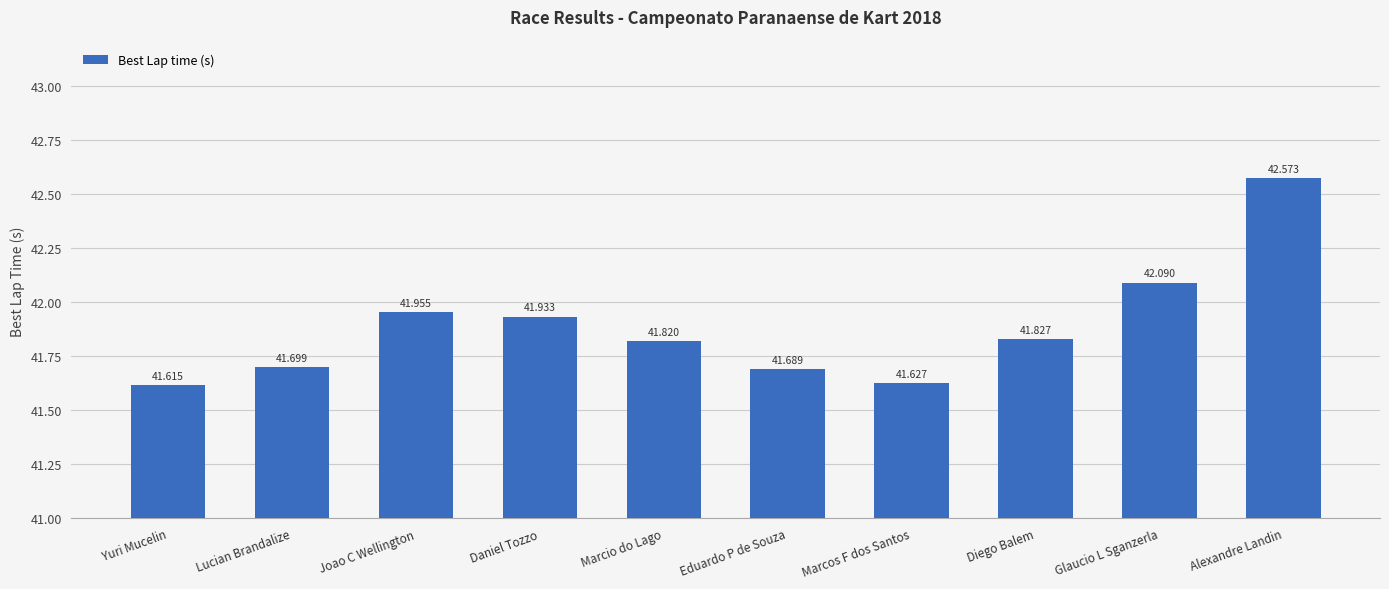

Rank the categories by value from lowest to highest.

Yuri Mucelin, Marcos F dos Santos, Eduardo P de Souza, Lucian Brandalize, Marcio do Lago, Diego Balem, Daniel Tozzo, Joao C Wellington, Glaucio L Sganzerla, Alexandre Landin